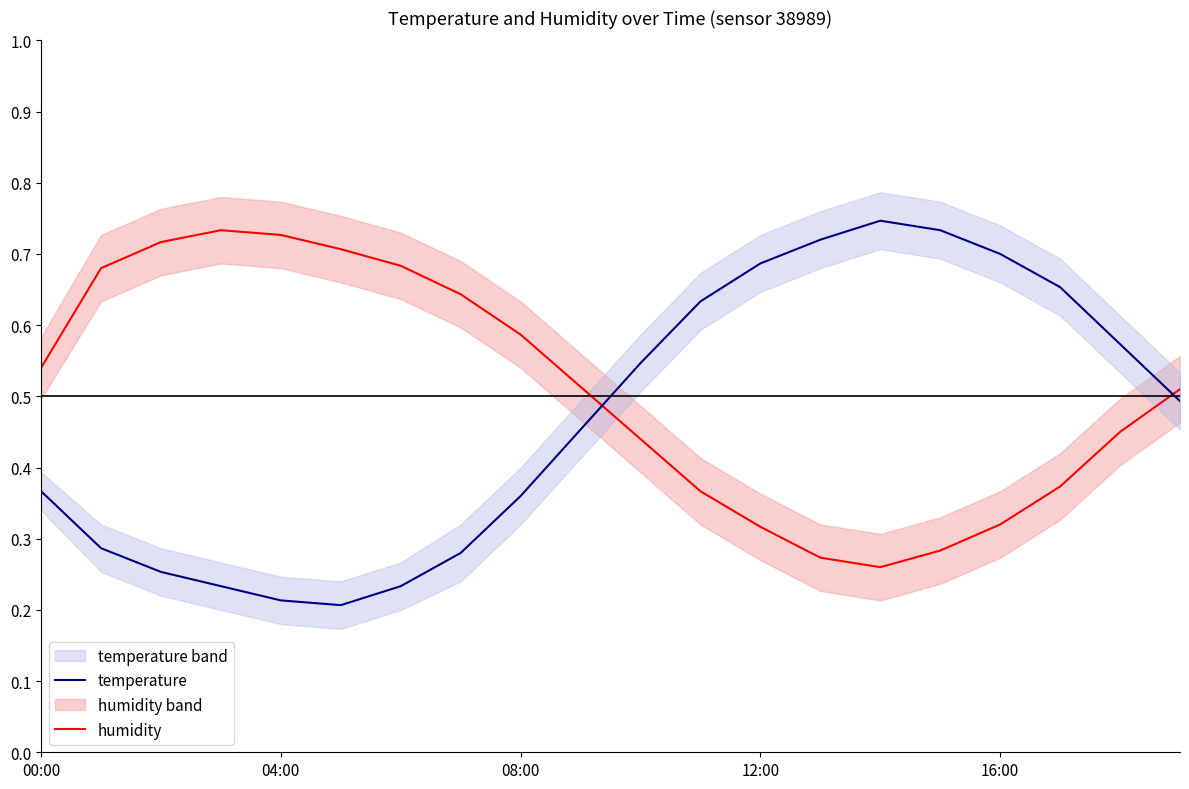

Which has a higher value, 6 or 7?

6